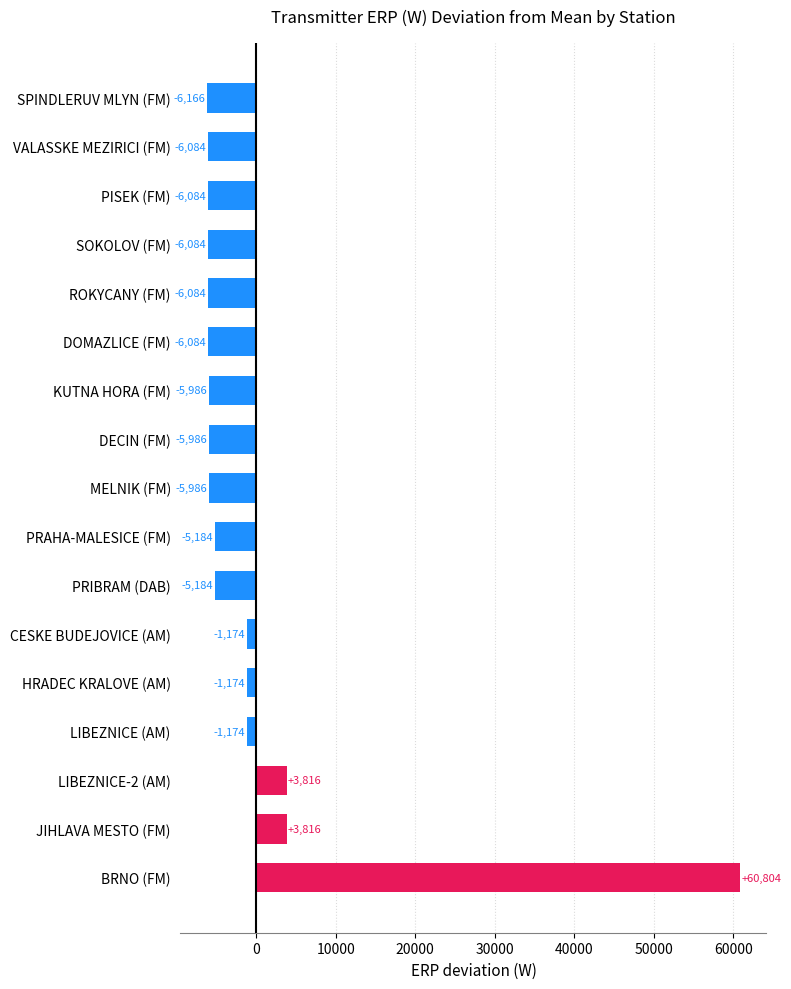

Which label corresponds to the largest value in the chart?

BRNO (FM)